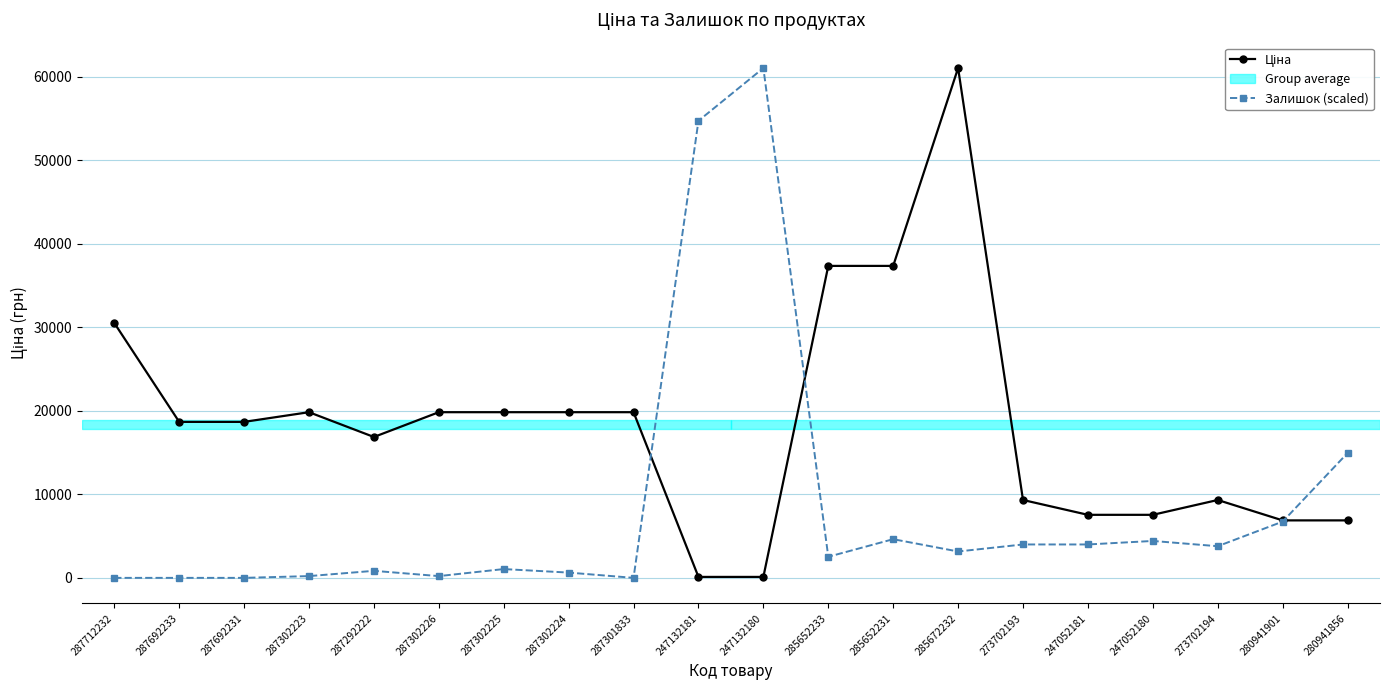

What is the difference between the highest and lowest values at 273702193?

5323.2